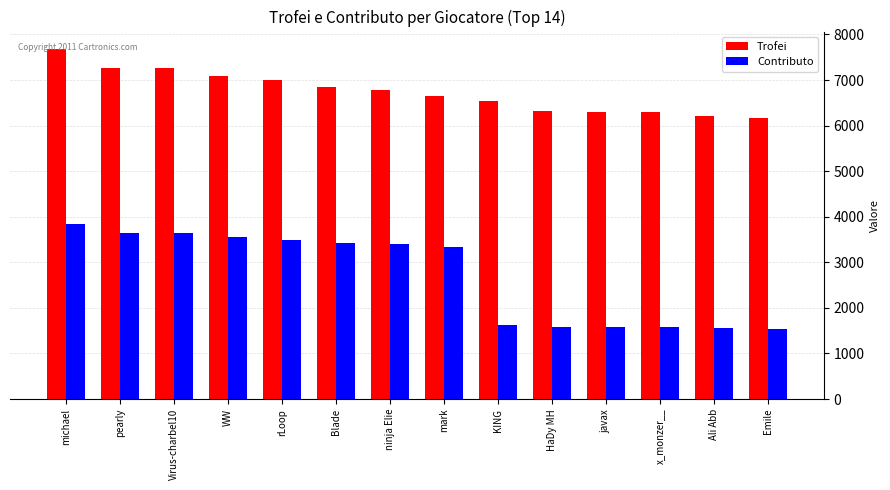

What is the label of the 12th bar from the left?

x_monzer__